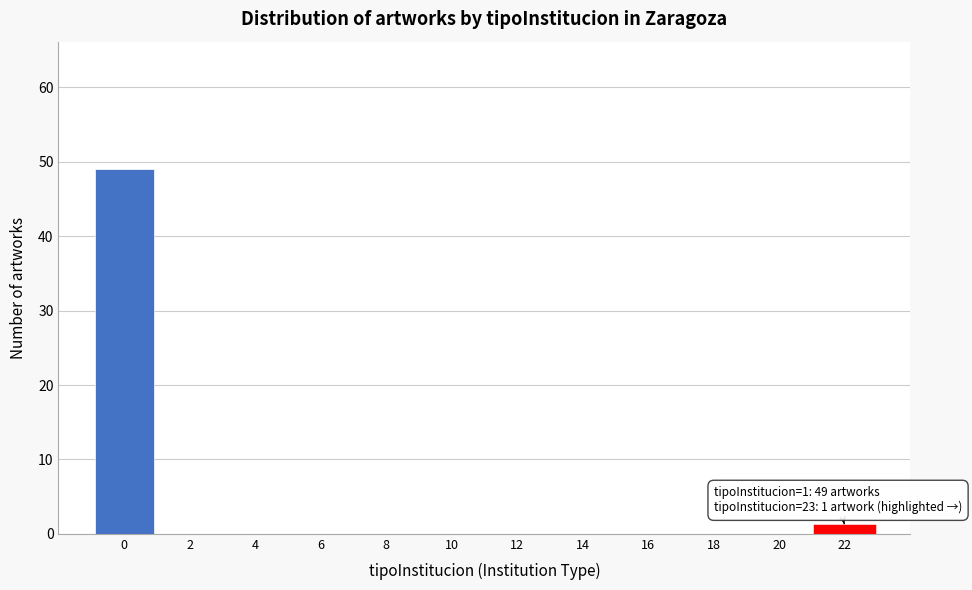

Reading left to right, what are all the values shown in this chart?

0=49	2=0	4=0	6=0	8=0	10=0	12=0	14=0	16=0	18=0	20=0	22=1